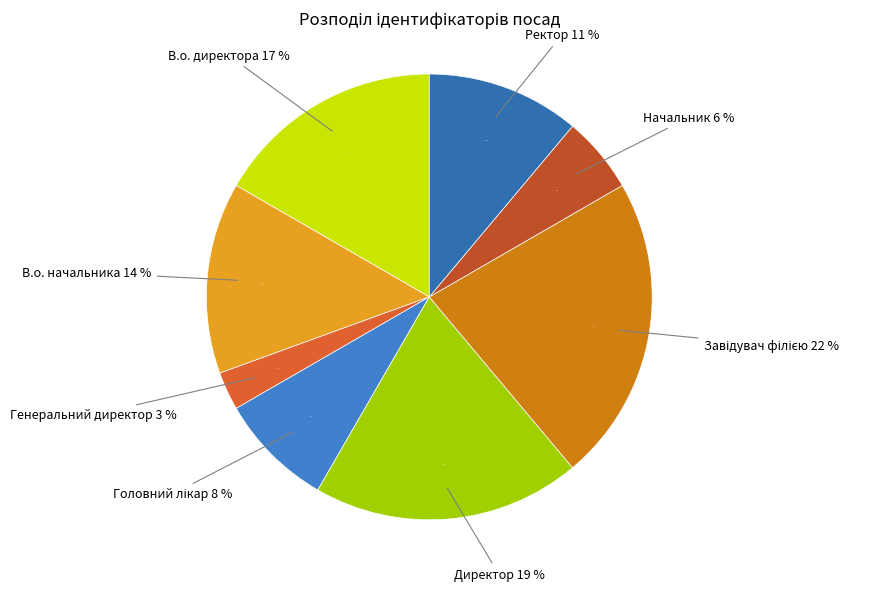

Between Директор and Генеральний директор, which is larger?

Директор